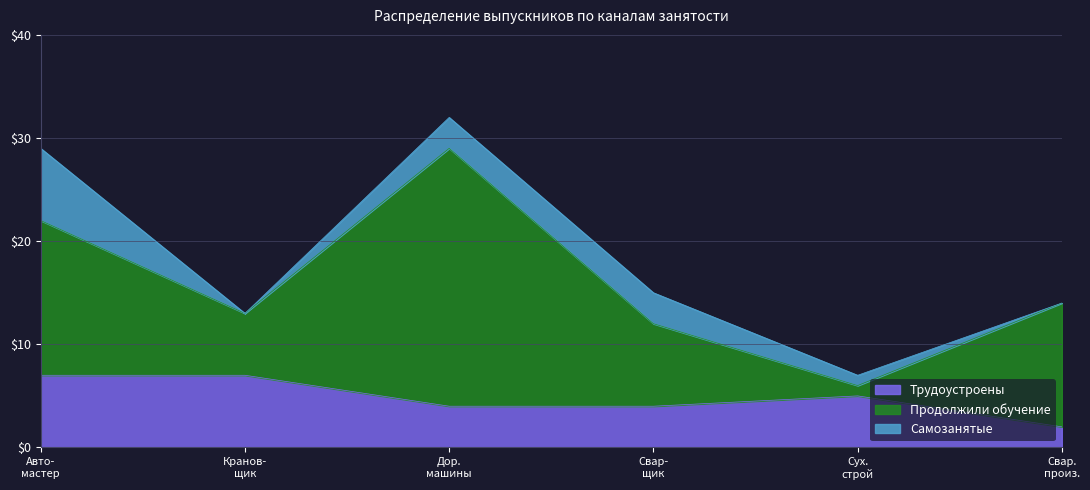

What is the difference between the highest and lowest values at Мастер сухого строительства?

4